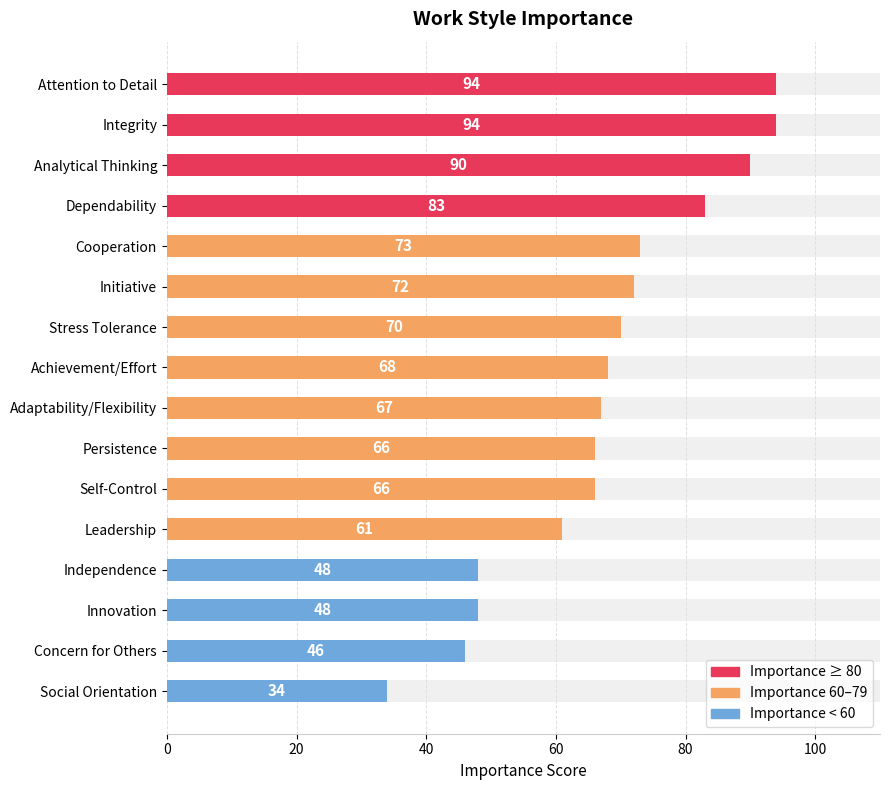

How many bars are there in total?

16